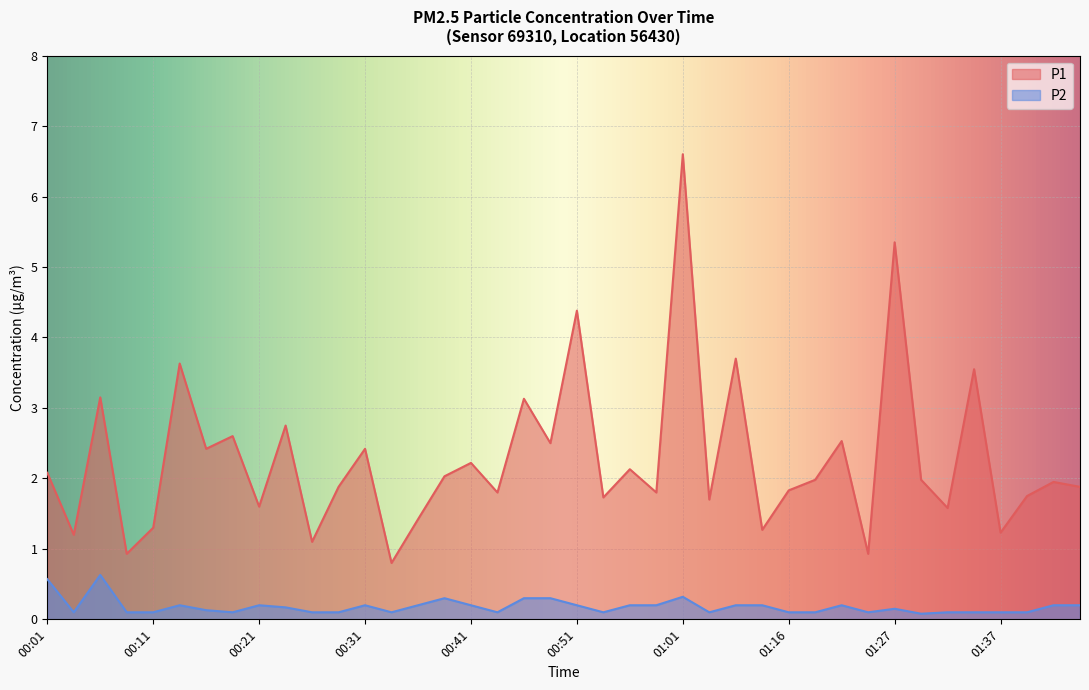

What is the approximate value of P2 at 01:37?

0.1